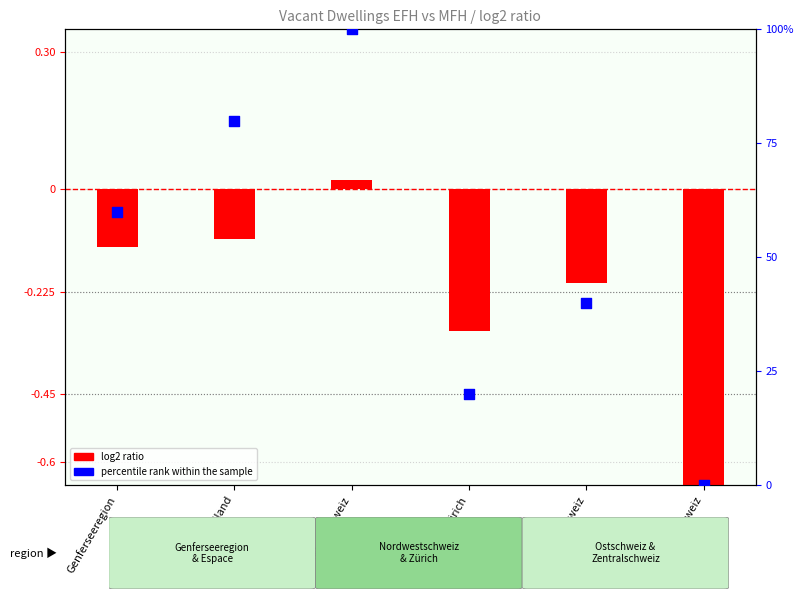

Which series contains the lowest Y value?

log2 ratio